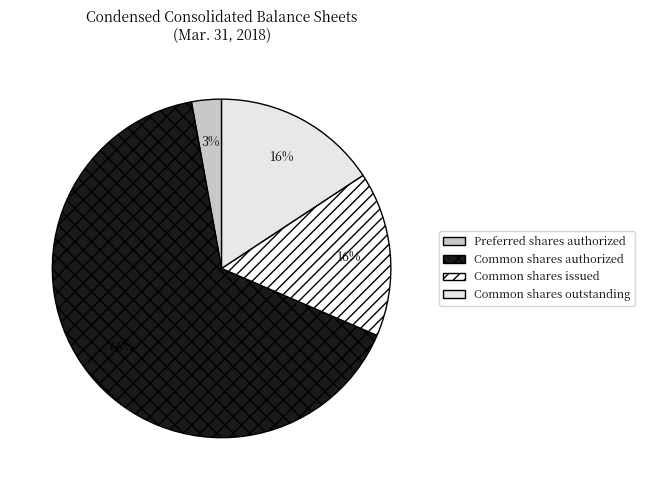

Count the number of slices in the pie.

4